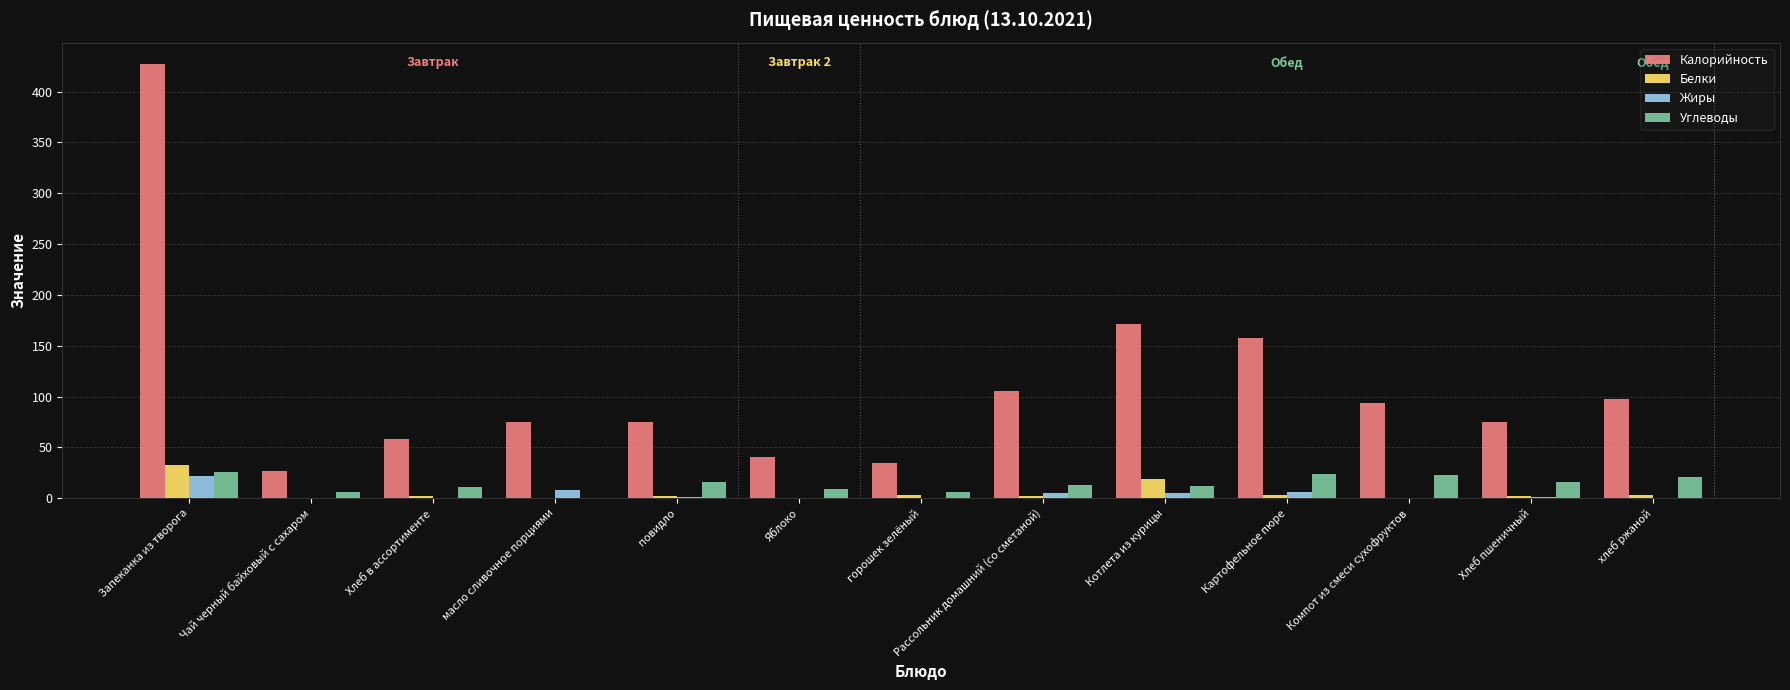

Are the bars horizontal?

No